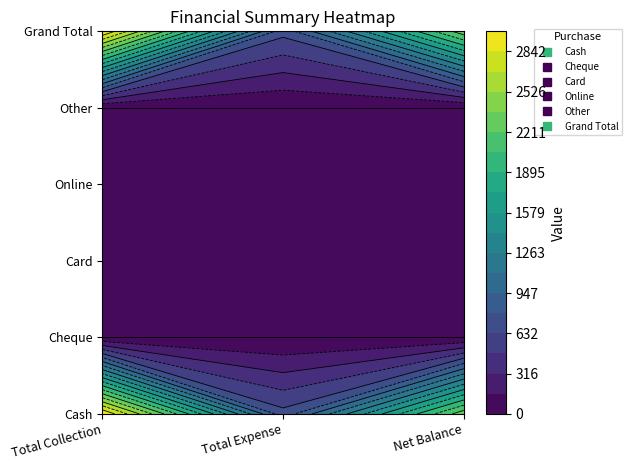

True or false: Grand Total has a value of 1523 at Total Collection.

False